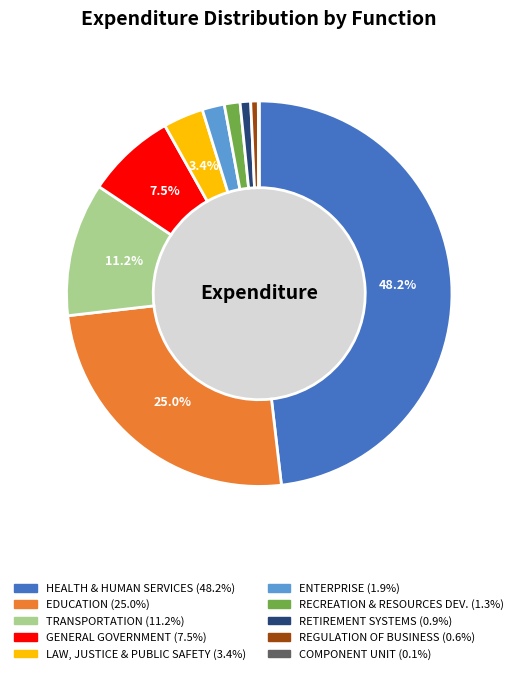

Count the number of slices in the pie.

10